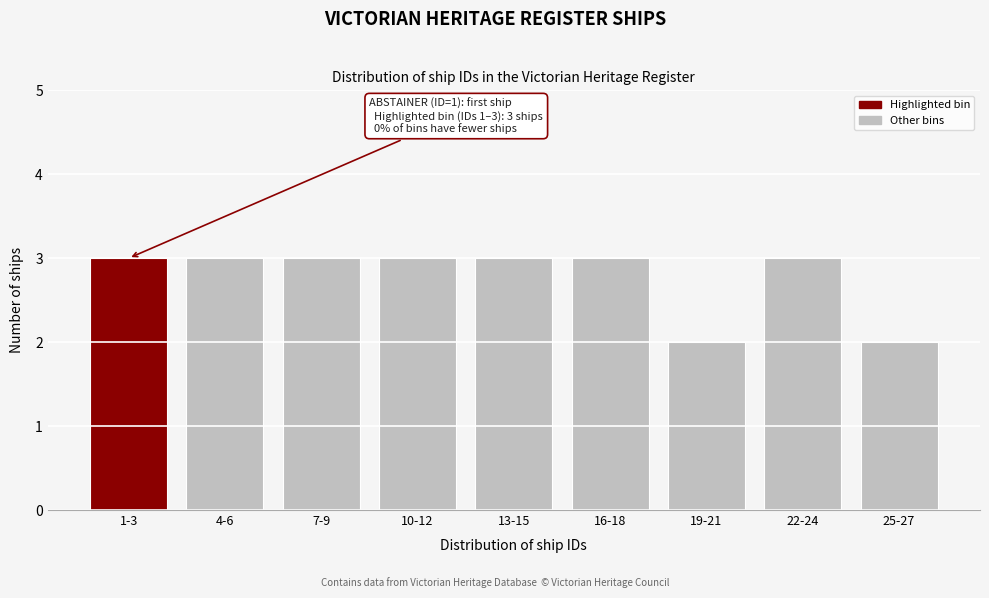

Reading left to right, transcribe all the data shown in this chart.

3	3	3	3	3	3	2	3	2